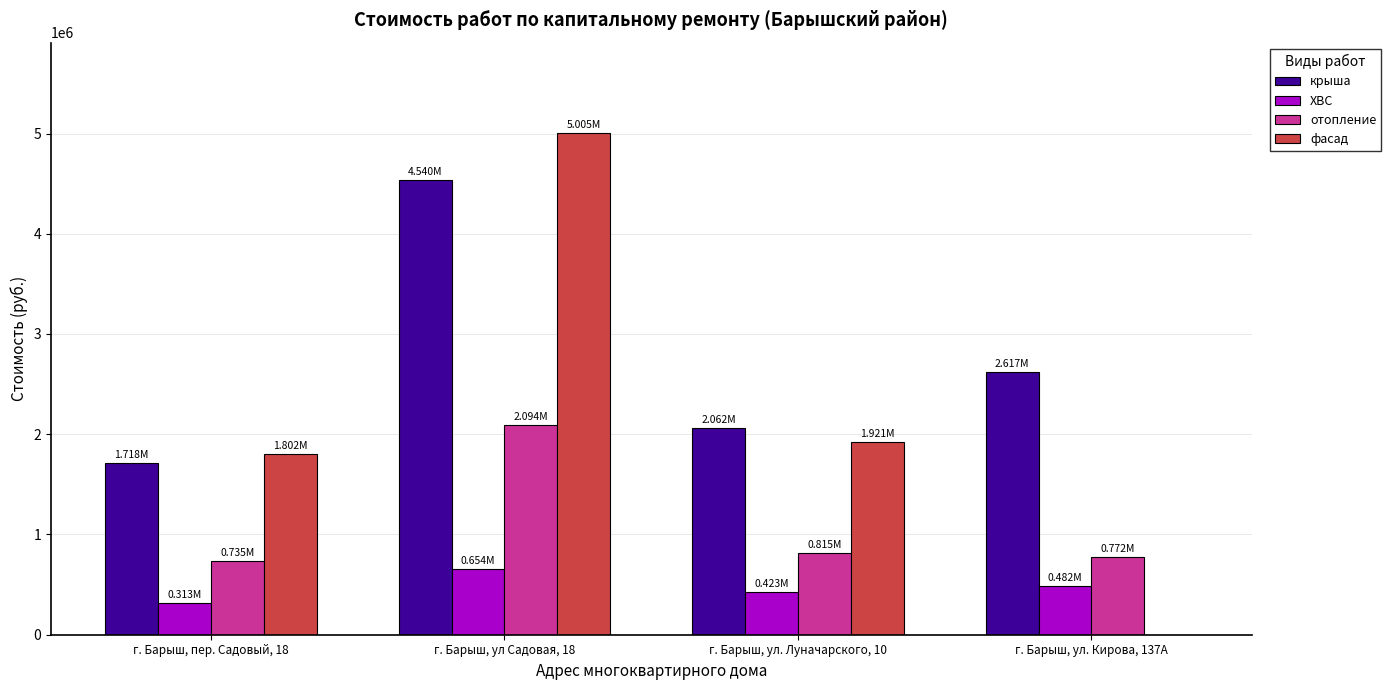

Which series changed the most between г. Барыш, ул. Луначарского, 10 and г. Барыш, ул. Кирова, 137А?

фасад